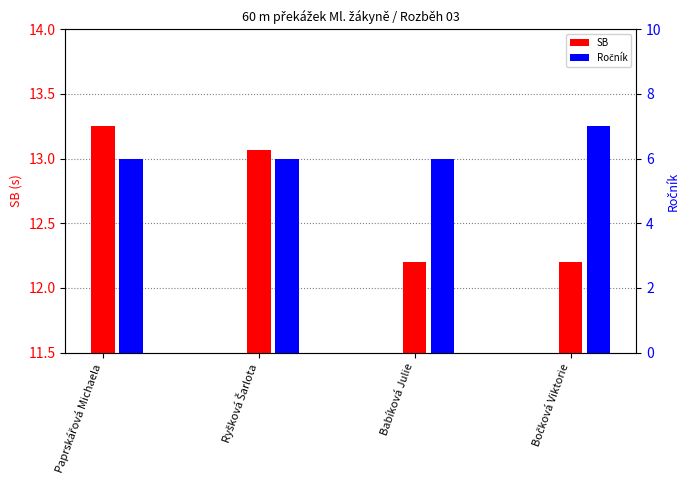

Rank the categories by SB value from highest to lowest.

Paprskářová Michaela, Ryšková Šarlota, Babíková Julie, Bočková Viktorie